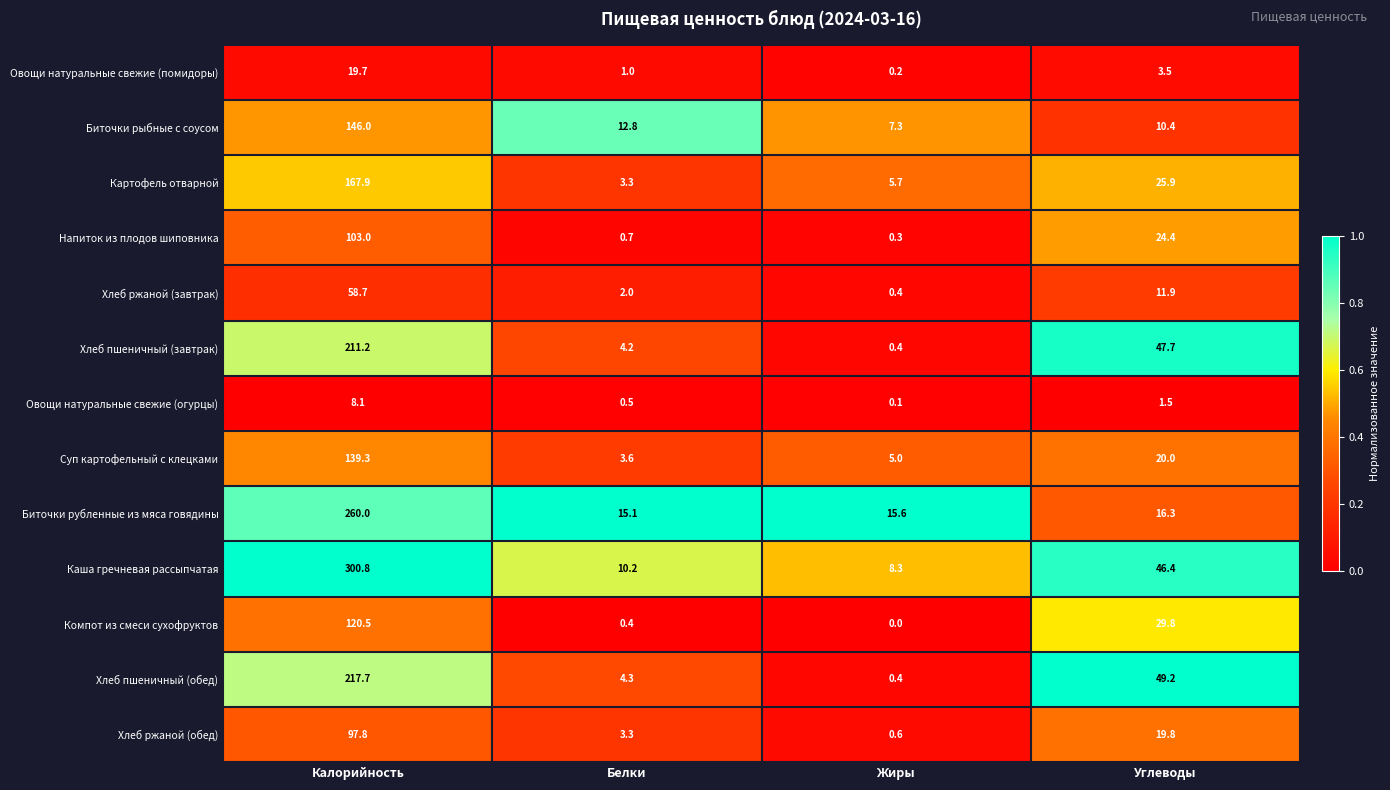

True or false: Хлеб ржаной (обед) has a value of 97.8 at Калорийность.

True